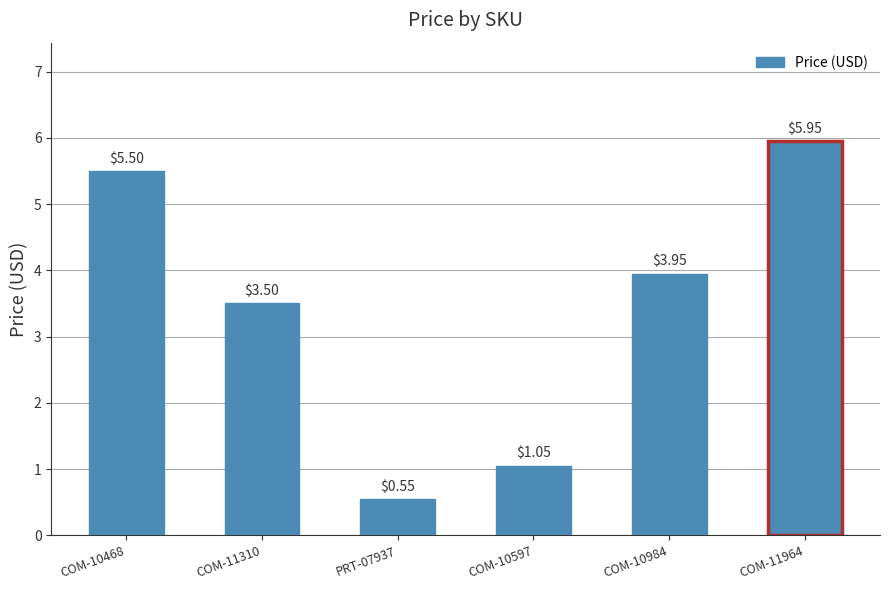

Is it true that the value at COM-10468 is 5.5?

True